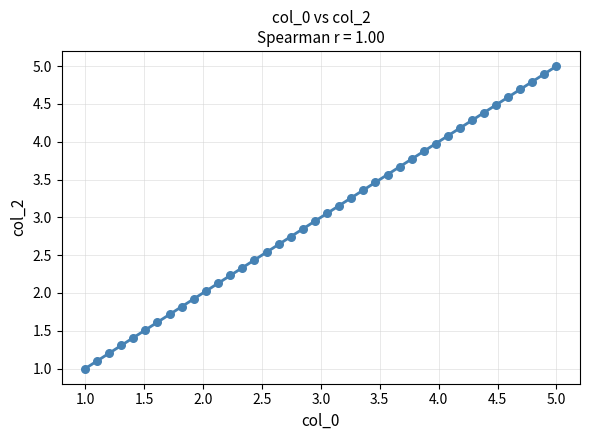

What is the range of X values (max minus min)?

4.0